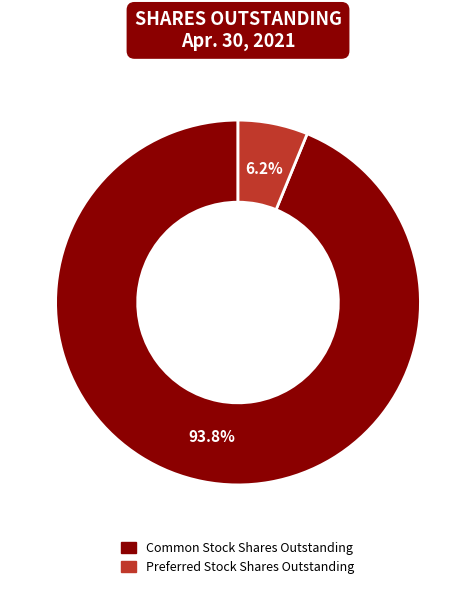

To the nearest percent, what portion does Common Stock Shares Outstanding represent?

94%